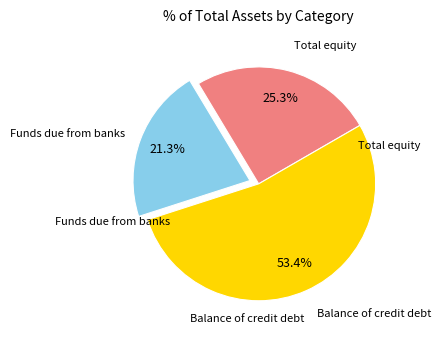

Is there any slice that represents more than half of the pie?

Yes